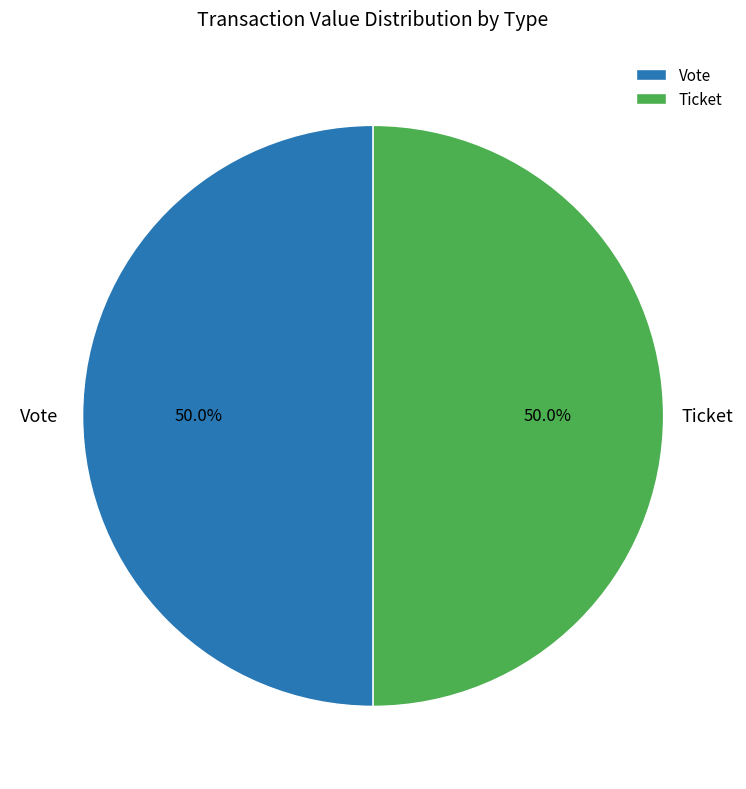

How many slices are in this pie chart?

2